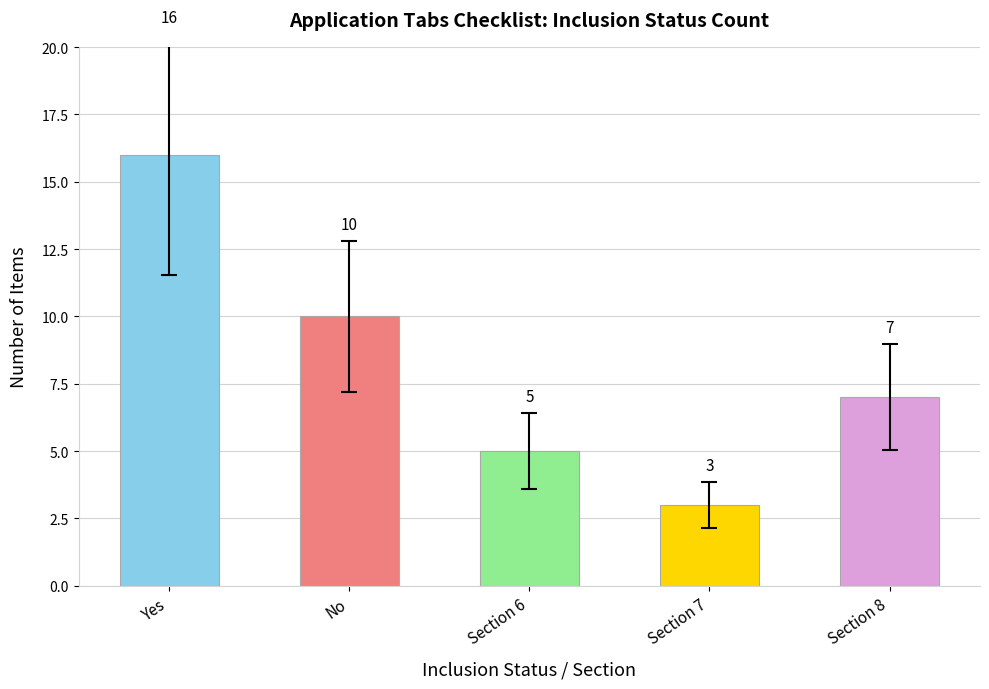

True or false: the data shows 17 at No.

False